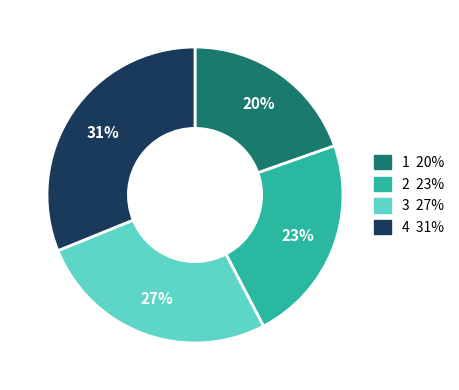

How many slices are in this pie chart?

4